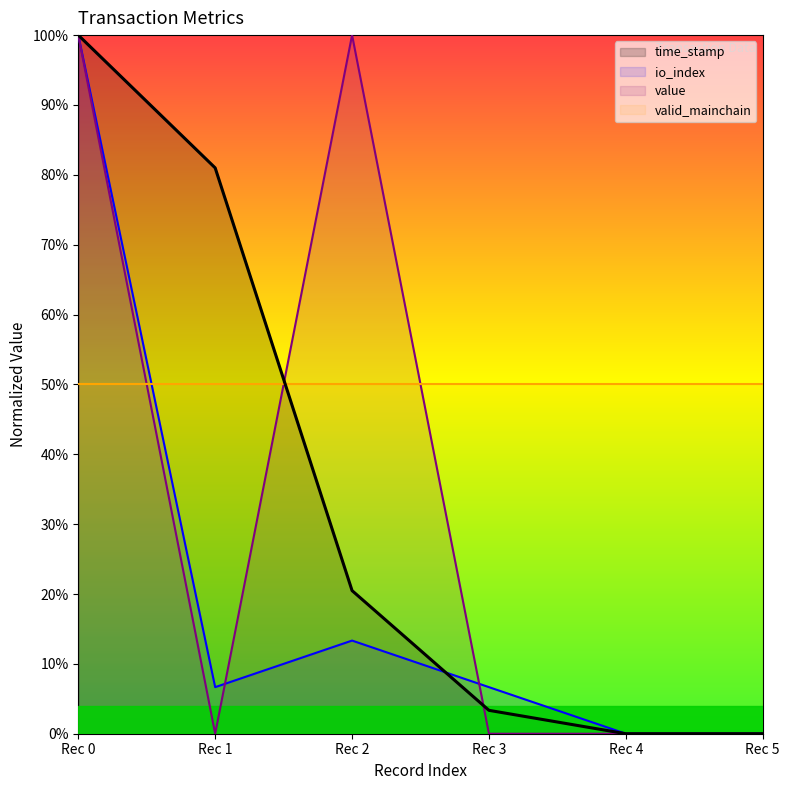

Reading right to left, transcribe all the data shown in this chart.

time_stamp: 0.0	0.0	0.0	0.2	0.8	1.0
io_index: 0.0	0.0	0.1	0.1	0.1	1.0
value: 0.0	0.0	0.0	1.0	0.0	1.0